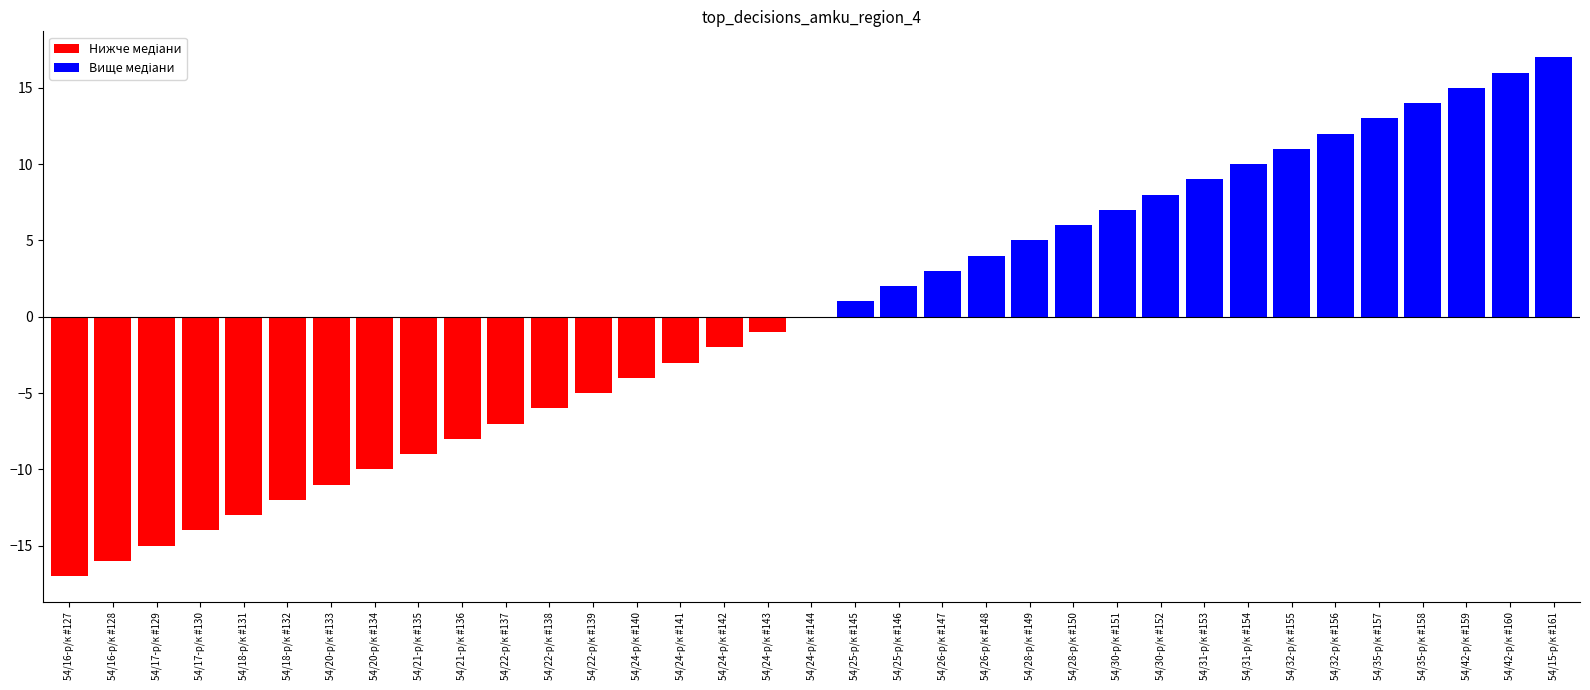

What is the greatest value displayed?

17